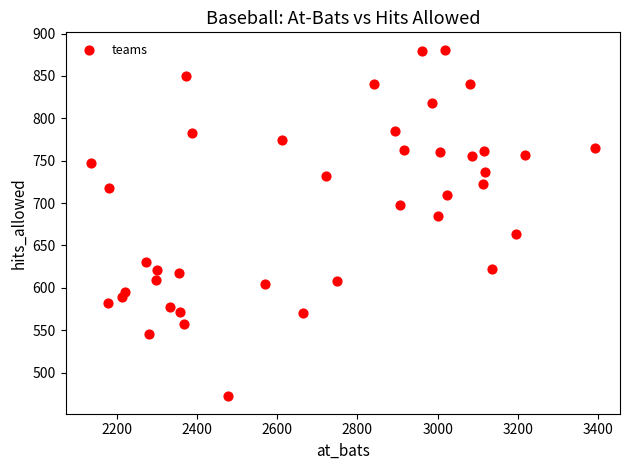

What is the range of Y values (max minus min)?

409